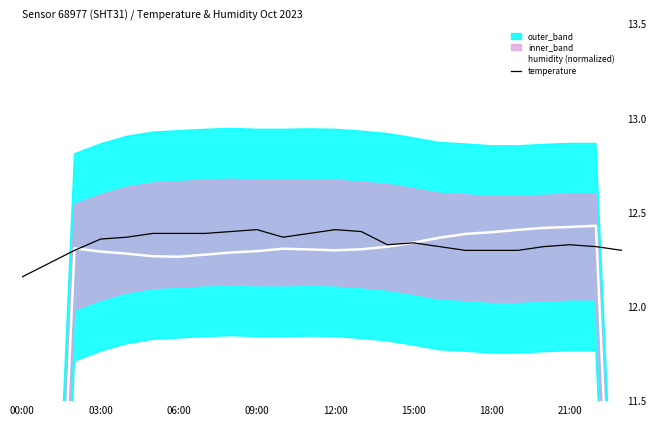

What is the greatest value displayed?

12.4